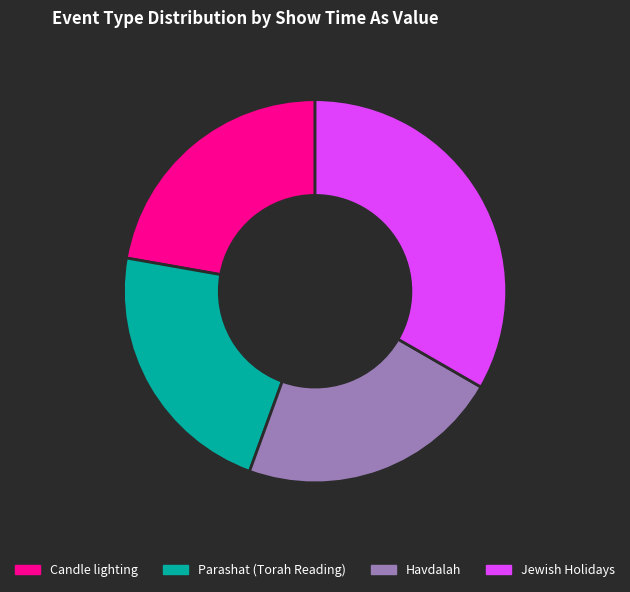

How many segments does this pie chart have?

4